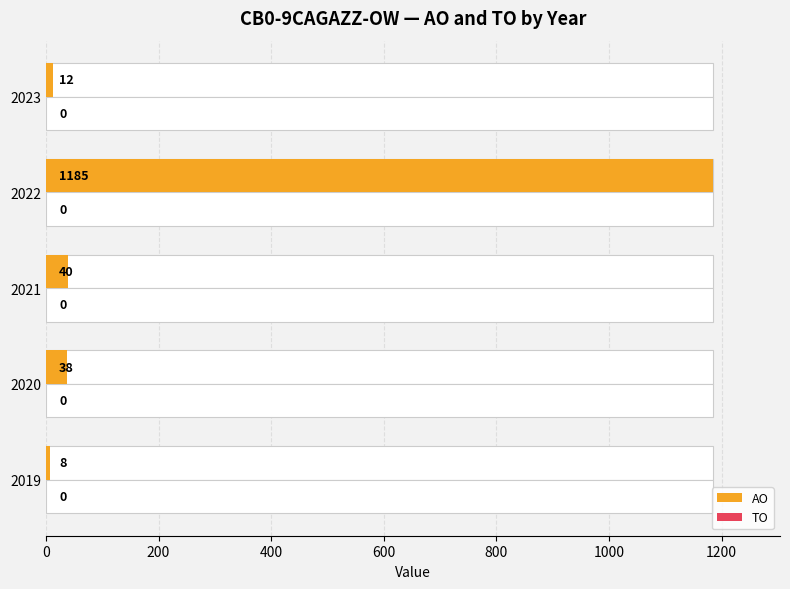

At 800, list the series in order from largest to smallest.

AO, TO